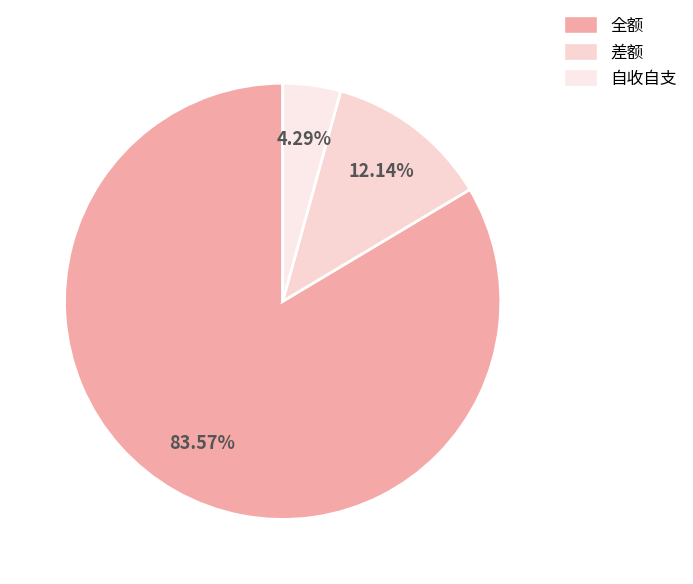

Do 全额 and 自收自支 together represent more than half of the pie?

Yes